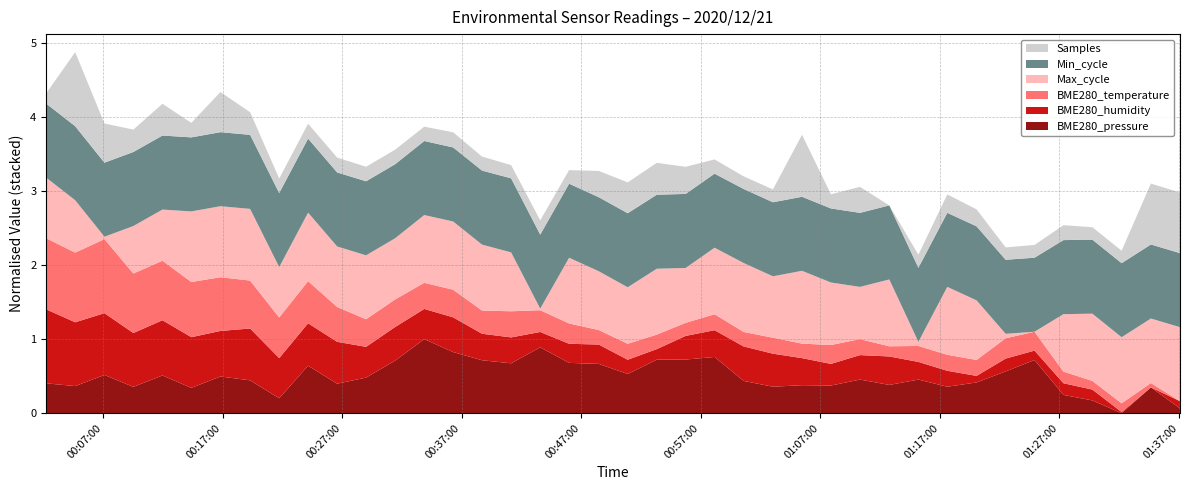

Reading left to right, list all the values displayed in this chart.

Samples: 2020/12/21 00:02:14=4994824.0	2020/12/21 00:04:40=5036516.0	2020/12/21 00:07:07=5013815.0	2020/12/21 00:09:32=5002867.0	2020/12/21 00:11:58=5008953.0	2020/12/21 00:14:23=4997742.0	2020/12/21 00:16:49=5014432.0	2020/12/21 00:19:18=5003002.0	2020/12/21 00:21:44=4997733.0	2020/12/21 00:24:09=4998008.0	2020/12/21 00:26:35=4997953.0	2020/12/21 00:29:00=4997735.0	2020/12/21 00:31:26=4997760.0	2020/12/21 00:33:52=4997607.0	2020/12/21 00:36:17=4998160.0	2020/12/21 00:38:42=4997403.0	2020/12/21 00:41:08=4996904.0	2020/12/21 00:43:34=4997570.0	2020/12/21 00:45:59=4997130.0	2020/12/21 00:48:28=5005390.0	2020/12/21 00:50:53=5008379.0	2020/12/21 00:53:19=5009035.0	2020/12/21 00:55:44=5005952.0	2020/12/21 00:58:09=4997561.0	2020/12/21 01:00:35=4996511.0	2020/12/21 01:03:02=4996643.0	2020/12/21 01:05:28=5028657.0	2020/12/21 01:07:53=4997513.0	2020/12/21 01:10:19=5005203.0	2020/12/21 01:12:46=4988276.0	2020/12/21 01:15:12=4996784.0	2020/12/21 01:17:37=5000277.0	2020/12/21 01:20:04=4999315.0	2020/12/21 01:22:30=4996346.0	2020/12/21 01:24:55=4996593.0	2020/12/21 01:27:20=4997993.0	2020/12/21 01:29:45=4996360.0	2020/12/21 01:32:12=4996407.0	2020/12/21 01:34:39=5027962.0	2020/12/21 01:37:05=5027752.0
Max_cycle: 2020/12/21 00:02:14=1778.0	2020/12/21 00:04:40=1644.0	2020/12/21 00:07:07=833.0	2020/12/21 00:09:32=1565.0	2020/12/21 00:11:58=1624.0	2020/12/21 00:14:23=1940.0	2020/12/21 00:16:49=1947.0	2020/12/21 00:19:18=1958.0	2020/12/21 00:21:44=1612.0	2020/12/21 00:24:09=1906.0	2020/12/21 00:26:35=1776.0	2020/12/21 00:29:00=1832.0	2020/12/21 00:31:26=1787.0	2020/12/21 00:33:52=1894.0	2020/12/21 00:36:17=1902.0	2020/12/21 00:38:42=1864.0	2020/12/21 00:41:08=1750.0	2020/12/21 00:43:34=819.0	2020/12/21 00:45:59=1861.0	2020/12/21 00:48:28=1748.0	2020/12/21 00:50:53=1711.0	2020/12/21 00:53:19=1863.0	2020/12/21 00:55:44=1685.0	2020/12/21 00:58:09=1874.0	2020/12/21 01:00:35=1913.0	2020/12/21 01:03:02=1791.0	2020/12/21 01:05:28=1976.0	2020/12/21 01:07:53=1809.0	2020/12/21 01:10:19=1642.0	2020/12/21 01:12:46=1879.0	2020/12/21 01:15:12=861.0	2020/12/21 01:17:37=1897.0	2020/12/21 01:20:04=1761.0	2020/12/21 01:22:30=866.0	2020/12/21 01:24:55=794.0	2020/12/21 01:27:20=1727.0	2020/12/21 01:29:45=1885.0	2020/12/21 01:32:12=1867.0	2020/12/21 01:34:39=1841.0	2020/12/21 01:37:05=1996.0
Min_cycle: 2020/12/21 00:02:14=28.0	2020/12/21 00:04:40=28.0	2020/12/21 00:07:07=28.0	2020/12/21 00:09:32=28.0	2020/12/21 00:11:58=28.0	2020/12/21 00:14:23=28.0	2020/12/21 00:16:49=28.0	2020/12/21 00:19:18=28.0	2020/12/21 00:21:44=28.0	2020/12/21 00:24:09=28.0	2020/12/21 00:26:35=28.0	2020/12/21 00:29:00=28.0	2020/12/21 00:31:26=28.0	2020/12/21 00:33:52=28.0	2020/12/21 00:36:17=28.0	2020/12/21 00:38:42=28.0	2020/12/21 00:41:08=28.0	2020/12/21 00:43:34=28.0	2020/12/21 00:45:59=28.0	2020/12/21 00:48:28=28.0	2020/12/21 00:50:53=28.0	2020/12/21 00:53:19=28.0	2020/12/21 00:55:44=28.0	2020/12/21 00:58:09=28.0	2020/12/21 01:00:35=28.0	2020/12/21 01:03:02=28.0	2020/12/21 01:05:28=28.0	2020/12/21 01:07:53=28.0	2020/12/21 01:10:19=28.0	2020/12/21 01:12:46=28.0	2020/12/21 01:15:12=28.0	2020/12/21 01:17:37=28.0	2020/12/21 01:20:04=28.0	2020/12/21 01:22:30=28.0	2020/12/21 01:24:55=28.0	2020/12/21 01:27:20=28.0	2020/12/21 01:29:45=28.0	2020/12/21 01:32:12=28.0	2020/12/21 01:34:39=28.0	2020/12/21 01:37:05=28.0
BME280_humidity: 2020/12/21 00:02:14=64.1	2020/12/21 00:04:40=63.7	2020/12/21 00:07:07=63.6	2020/12/21 00:09:32=63.4	2020/12/21 00:11:58=63.4	2020/12/21 00:14:23=63.2	2020/12/21 00:16:49=63.1	2020/12/21 00:19:18=63.3	2020/12/21 00:21:44=62.9	2020/12/21 00:24:09=63.0	2020/12/21 00:26:35=62.9	2020/12/21 00:29:00=62.5	2020/12/21 00:31:26=62.6	2020/12/21 00:33:52=62.5	2020/12/21 00:36:17=62.7	2020/12/21 00:38:42=62.4	2020/12/21 00:41:08=62.4	2020/12/21 00:43:34=62.0	2020/12/21 00:45:59=62.1	2020/12/21 00:48:28=62.1	2020/12/21 00:50:53=62.0	2020/12/21 00:53:19=61.8	2020/12/21 00:55:44=62.3	2020/12/21 00:58:09=62.4	2020/12/21 01:00:35=62.7	2020/12/21 01:03:02=62.6	2020/12/21 01:05:28=62.4	2020/12/21 01:07:53=62.2	2020/12/21 01:10:19=62.3	2020/12/21 01:12:46=62.5	2020/12/21 01:15:12=62.1	2020/12/21 01:17:37=62.0	2020/12/21 01:20:04=61.7	2020/12/21 01:22:30=61.9	2020/12/21 01:24:55=61.8	2020/12/21 01:27:20=61.9	2020/12/21 01:29:45=61.9	2020/12/21 01:32:12=61.5	2020/12/21 01:34:39=61.5	2020/12/21 01:37:05=61.7
BME280_temperature: 2020/12/21 00:02:14=19.4	2020/12/21 00:04:40=19.3	2020/12/21 00:07:07=19.4	2020/12/21 00:09:32=19.3	2020/12/21 00:11:58=19.3	2020/12/21 00:14:23=19.2	2020/12/21 00:16:49=19.2	2020/12/21 00:19:18=19.2	2020/12/21 00:21:44=19.1	2020/12/21 00:24:09=19.1	2020/12/21 00:26:35=19.1	2020/12/21 00:29:00=19.1	2020/12/21 00:31:26=19.1	2020/12/21 00:33:52=19.0	2020/12/21 00:36:17=19.1	2020/12/21 00:38:42=19.0	2020/12/21 00:41:08=19.0	2020/12/21 00:43:34=19.0	2020/12/21 00:45:59=19.0	2020/12/21 00:48:28=19.0	2020/12/21 00:50:53=19.0	2020/12/21 00:53:19=19.0	2020/12/21 00:55:44=18.9	2020/12/21 00:58:09=19.0	2020/12/21 01:00:35=19.0	2020/12/21 01:03:02=19.0	2020/12/21 01:05:28=19.0	2020/12/21 01:07:53=19.0	2020/12/21 01:10:19=19.0	2020/12/21 01:12:46=18.9	2020/12/21 01:15:12=19.0	2020/12/21 01:17:37=19.0	2020/12/21 01:20:04=19.0	2020/12/21 01:22:30=19.0	2020/12/21 01:24:55=19.0	2020/12/21 01:27:20=18.9	2020/12/21 01:29:45=18.9	2020/12/21 01:32:12=18.9	2020/12/21 01:34:39=18.9	2020/12/21 01:37:05=18.9
BME280_pressure: 2020/12/21 00:02:14=102478.4	2020/12/21 00:04:40=102476.7	2020/12/21 00:07:07=102483.7	2020/12/21 00:09:32=102476.2	2020/12/21 00:11:58=102483.3	2020/12/21 00:14:23=102475.5	2020/12/21 00:16:49=102482.7	2020/12/21 00:19:18=102480.3	2020/12/21 00:21:44=102469.0	2020/12/21 00:24:09=102489.5	2020/12/21 00:26:35=102478.2	2020/12/21 00:29:00=102482.0	2020/12/21 00:31:26=102492.7	2020/12/21 00:33:52=102506.2	2020/12/21 00:36:17=102498.1	2020/12/21 00:38:42=102492.9	2020/12/21 00:41:08=102491.0	2020/12/21 00:43:34=102501.1	2020/12/21 00:45:59=102491.3	2020/12/21 00:48:28=102490.6	2020/12/21 00:50:53=102484.3	2020/12/21 00:53:19=102493.3	2020/12/21 00:55:44=102493.4	2020/12/21 00:58:09=102495.0	2020/12/21 01:00:35=102479.9	2020/12/21 01:03:02=102476.2	2020/12/21 01:05:28=102477.2	2020/12/21 01:07:53=102477.0	2020/12/21 01:10:19=102480.8	2020/12/21 01:12:46=102477.4	2020/12/21 01:15:12=102480.8	2020/12/21 01:17:37=102476.2	2020/12/21 01:20:04=102478.9	2020/12/21 01:22:30=102485.9	2020/12/21 01:24:55=102493.1	2020/12/21 01:27:20=102471.1	2020/12/21 01:29:45=102467.6	2020/12/21 01:32:12=102459.6	2020/12/21 01:34:39=102475.8	2020/12/21 01:37:05=102462.6